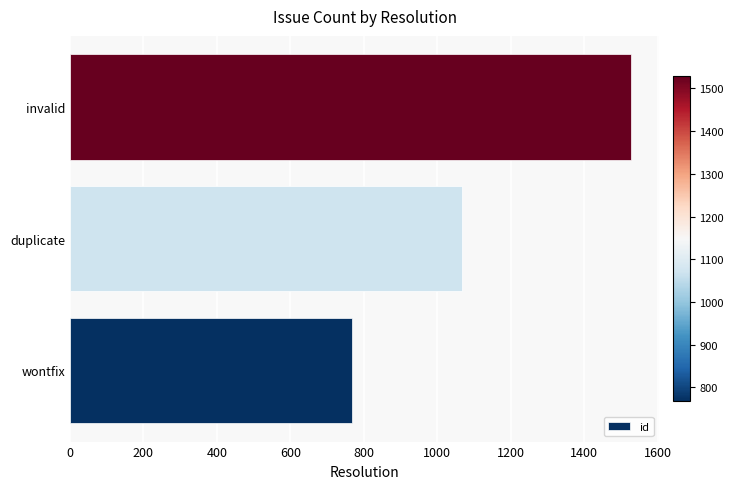

Reading bottom to top, what are all the values shown in this chart?

768	1068	1528